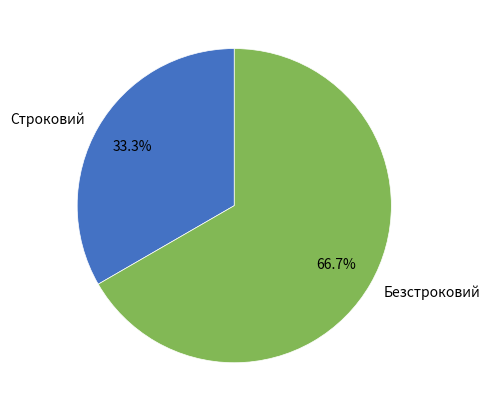

True or false: Строковий accounts for 46% of the total.

False